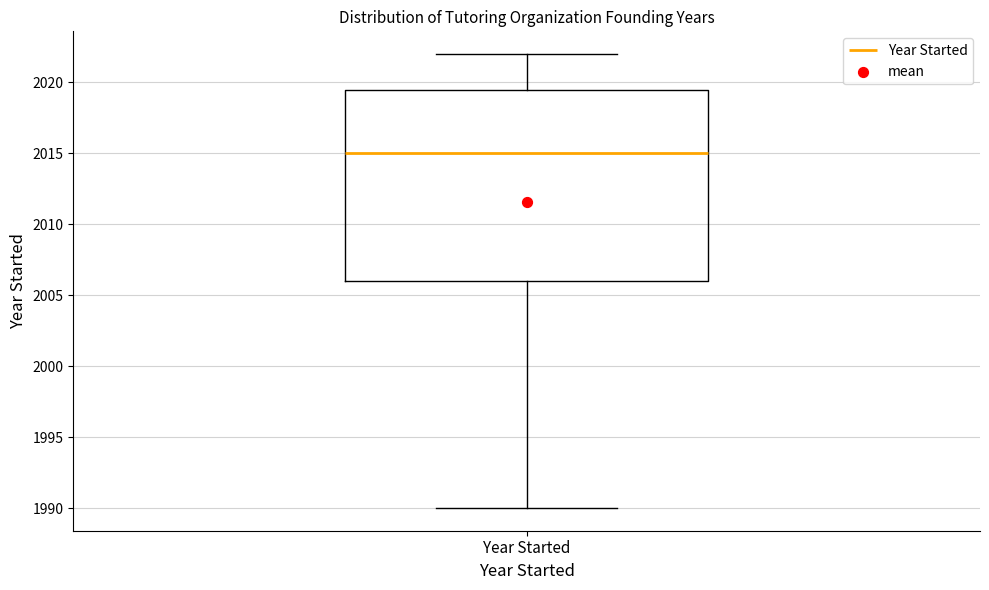

Transcribe this box plot: give where the median line is, the range the box spans, and where the two whiskers end, as read against the y-axis. The values are not printed on the chart, so give them approximately, as read against the axis.

median 2015.0, box 2006.0 to 2019.5, whiskers 1990.0 to 2022.0